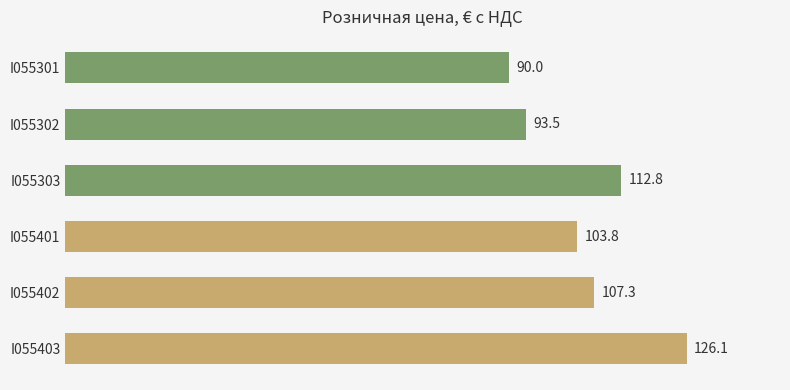

Reading top to bottom, what are all the values shown in this chart?

90.0	93.5	112.8	103.8	107.3	126.1